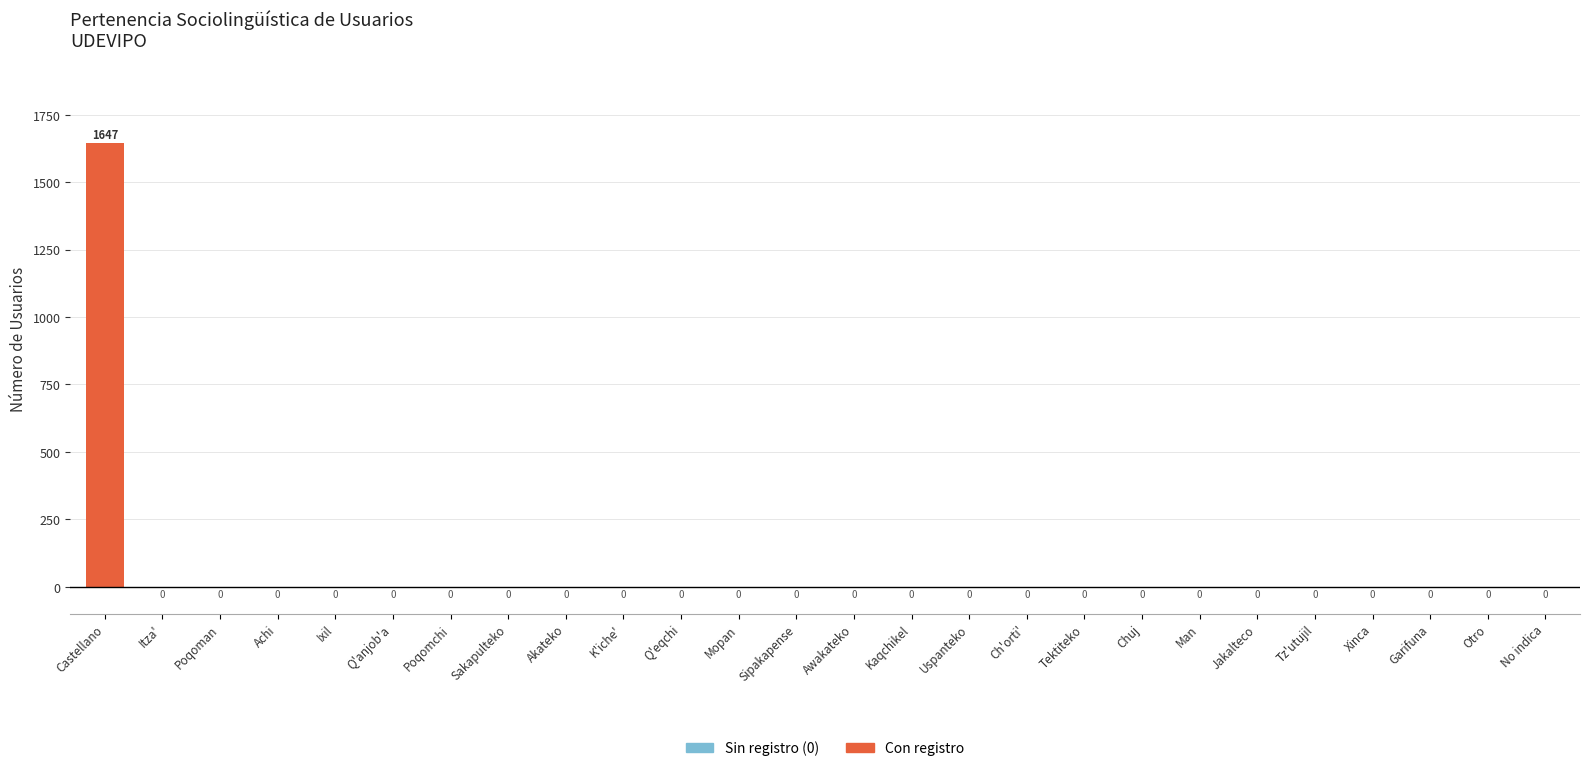

What is the maximum value shown in the chart?

1647